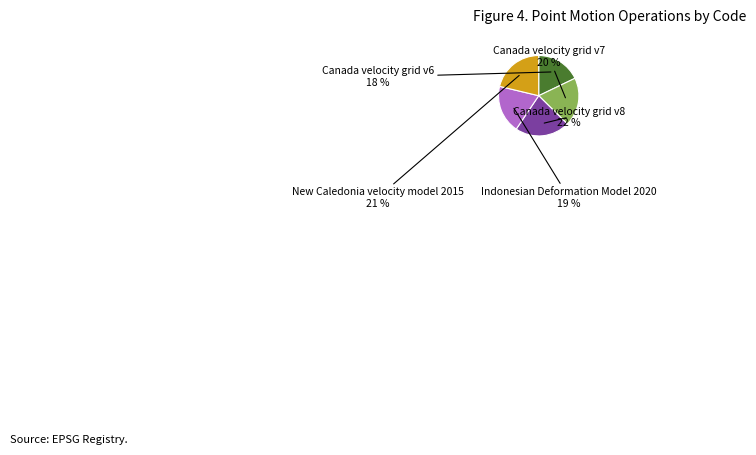

How many segments does this pie chart have?

5